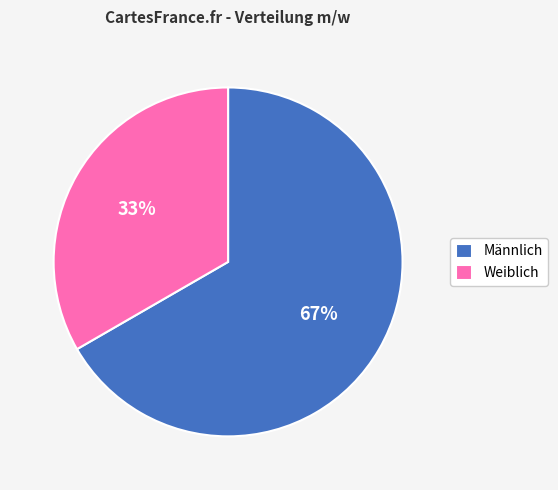

Do Weiblich and Männlich together represent more than half of the pie?

Yes